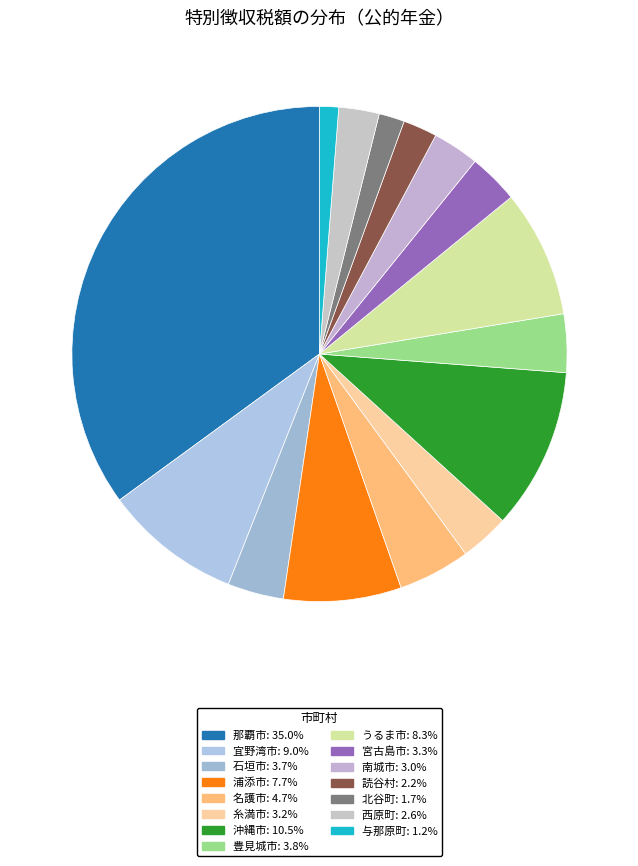

Does 南城市 represent more than half of the total?

No